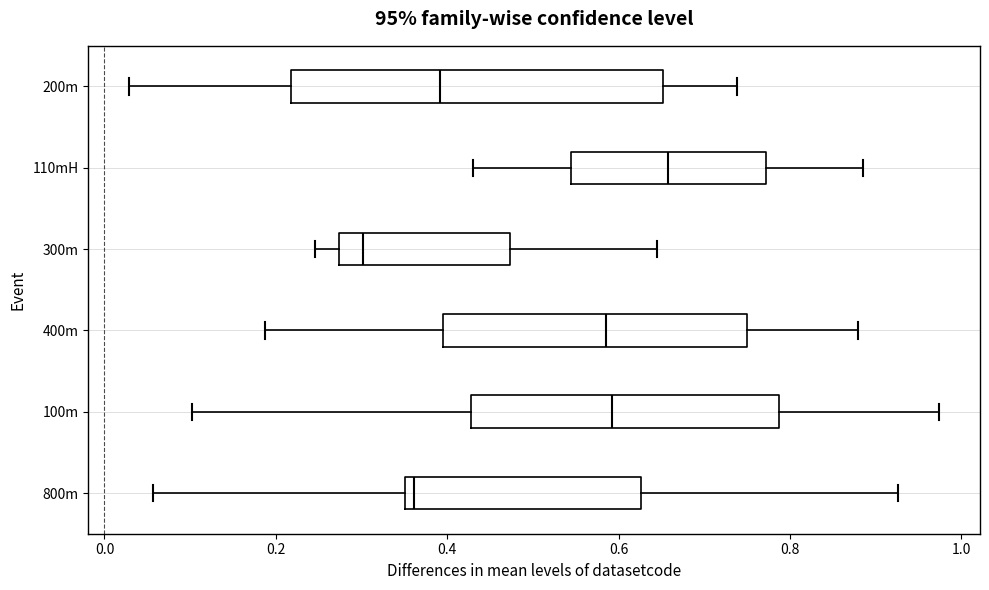

Reading bottom to top, transcribe this box plot: for each box, give where its median line is, the range the box spans, and where its two whiskers end, as read against the x-axis. The values are not printed on the chart, so give them approximately, as read against the axis.

800m: median 0.36 (just right of the box's left edge), box 0.36 to 0.62, whiskers 0.06 to 0.92
100m: median 0.60, box 0.42 to 0.78, whiskers 0.10 to 0.98
400m: median 0.58, box 0.40 to 0.74, whiskers 0.18 to 0.88
300m: median 0.30, box 0.28 to 0.48, whiskers 0.24 to 0.64
110mH: median 0.66, box 0.54 to 0.78, whiskers 0.44 to 0.88
200m: median 0.40, box 0.22 to 0.66, whiskers 0.02 to 0.74